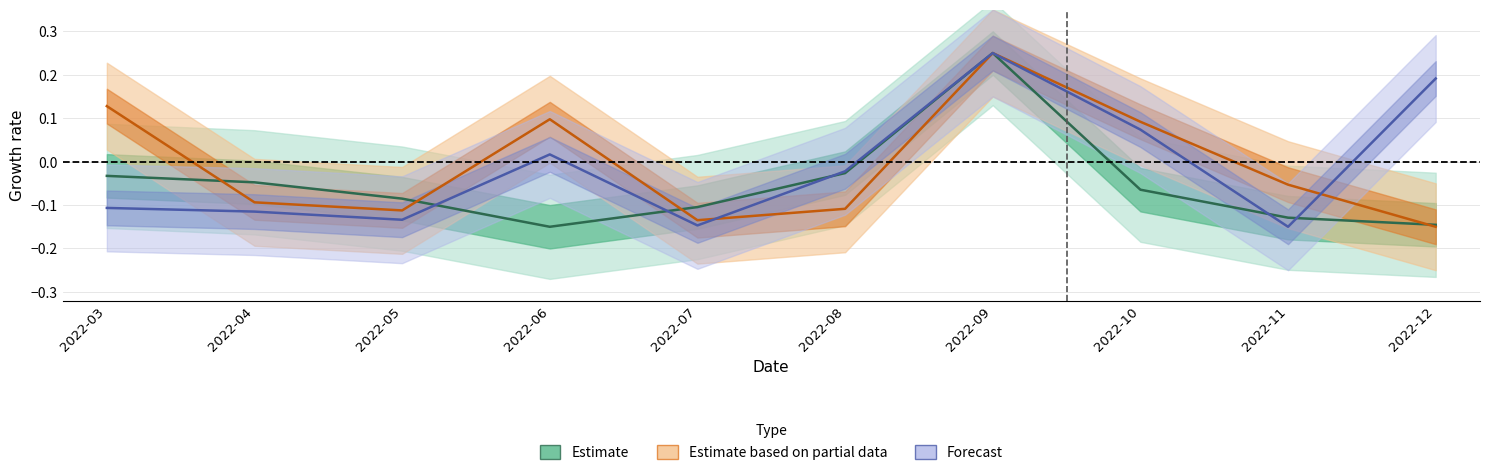

What is the approximate value of Estimate based on partial data at 2022-10?

0.1